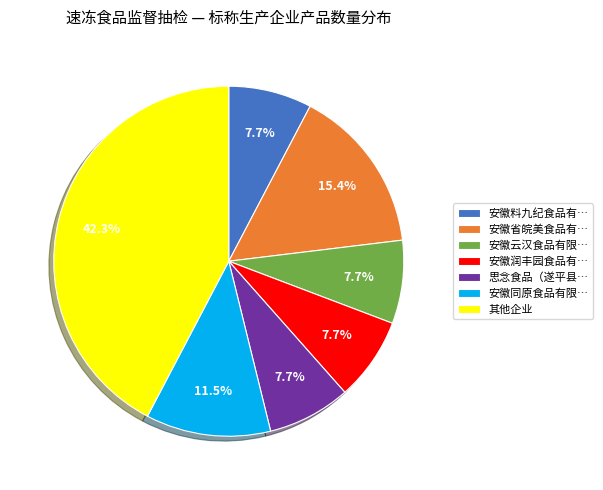

Which category has the biggest portion of the pie?

其他企业